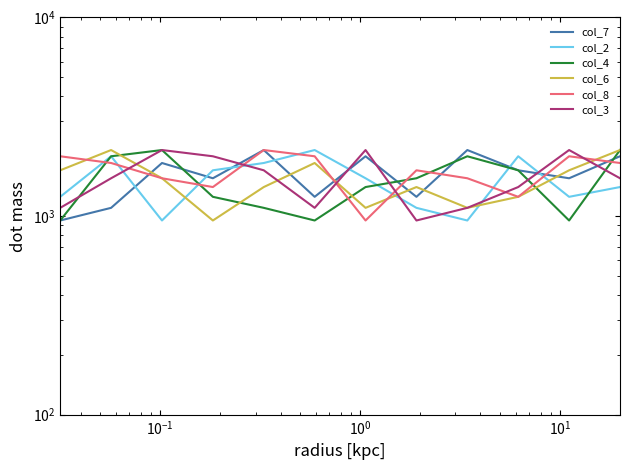

In col_7, how many points are lower than both neighbors (excluding endpoints)?

4